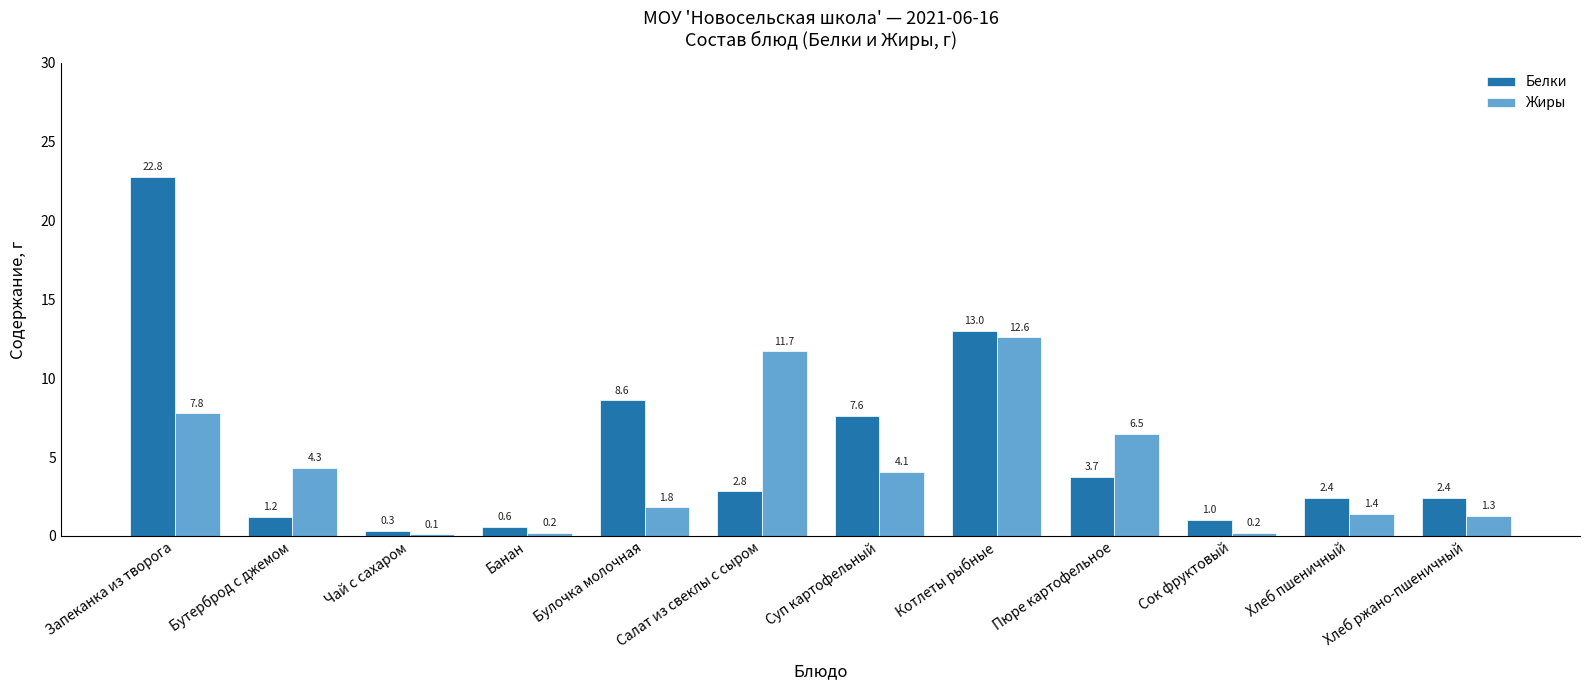

How many distinct data groups are displayed?

2